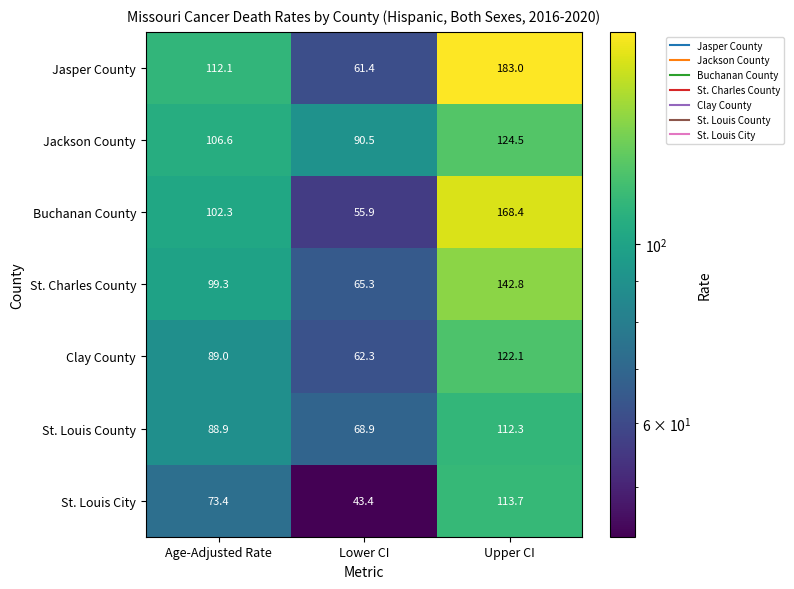

What is the difference between the maximum and minimum values in the St. Louis County series?

43.4